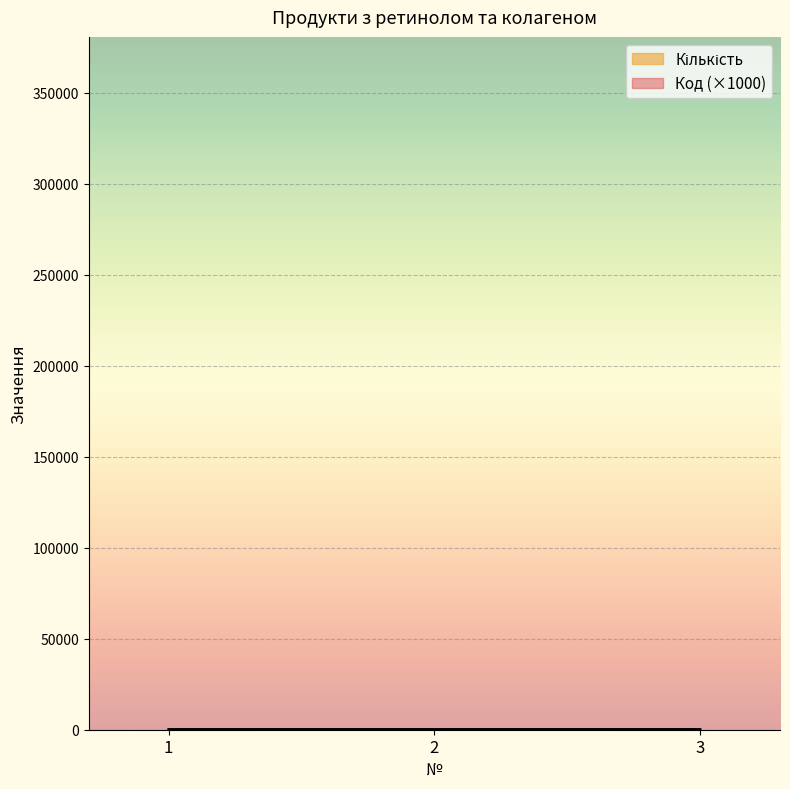

Which series has the widest spread of values?

Код